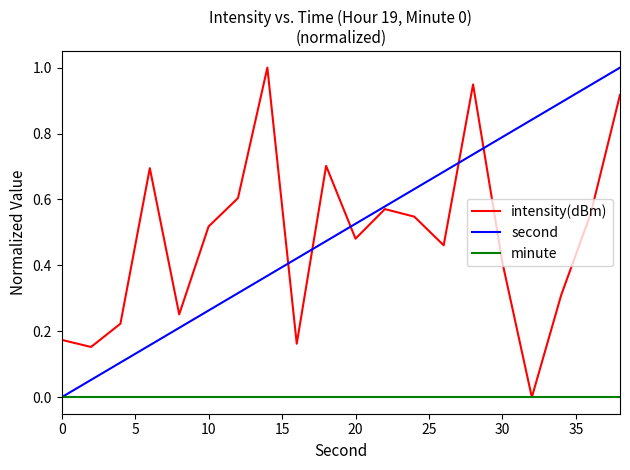

What is the highest value of the intensity(dBm) series?

1.0